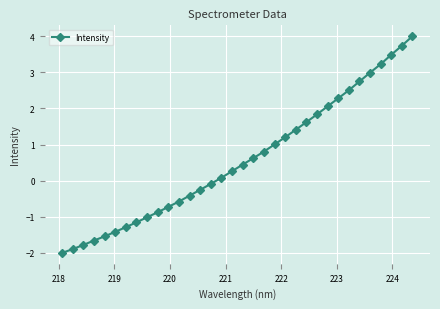

Reading right to left, list all the values displayed in this chart.

4.0	3.7	3.5	3.2	3.0	2.7	2.5	2.3	2.1	1.8	1.6	1.4	1.2	1.0	0.8	0.6	0.4	0.3	0.1	-0.1	-0.3	-0.4	-0.6	-0.7	-0.9	-1.0	-1.2	-1.3	-1.4	-1.5	-1.7	-1.8	-1.9	-2.0